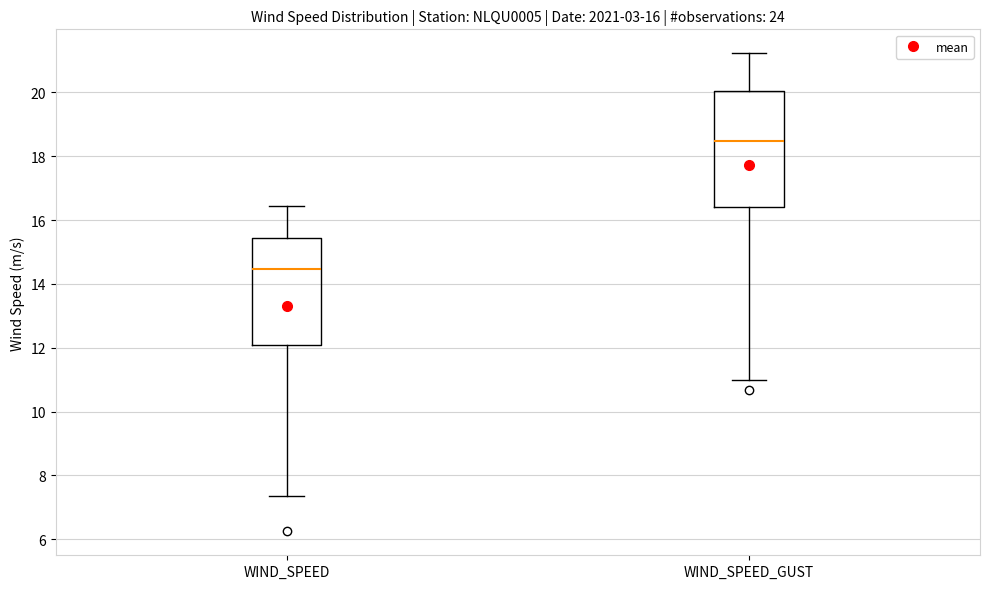

Reading left to right, read every box against the y-axis: the position of its median line, the range the box covers, and the ends of its whiskers. The values are not printed on the chart, so give them approximately, as read against the axis.

WIND_SPEED: median 14.4, box 12.0 to 15.4, whiskers 7.4 to 16.4
WIND_SPEED_GUST: median 18.4, box 16.4 to 20.0, whiskers 11.0 to 21.2